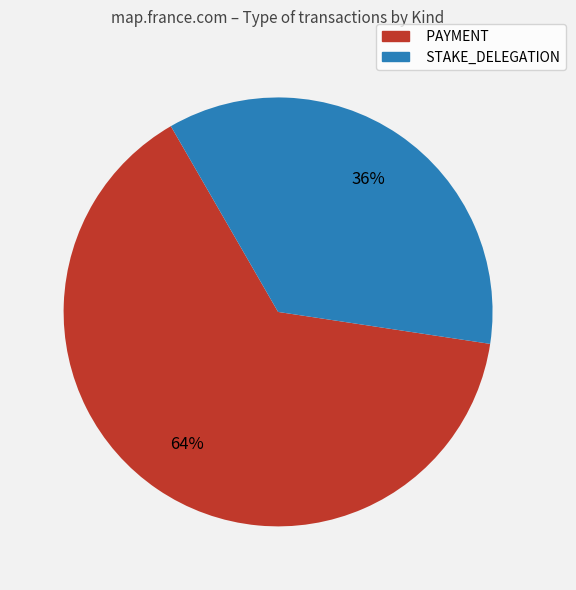

True or false: STAKE_DELEGATION accounts for 36% of the total.

True